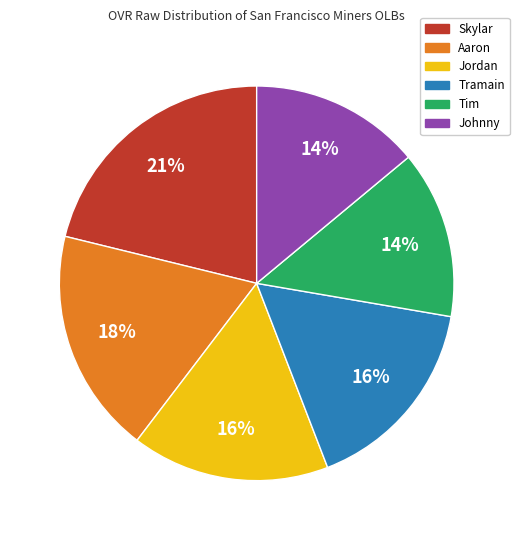

Count the number of slices in the pie.

6